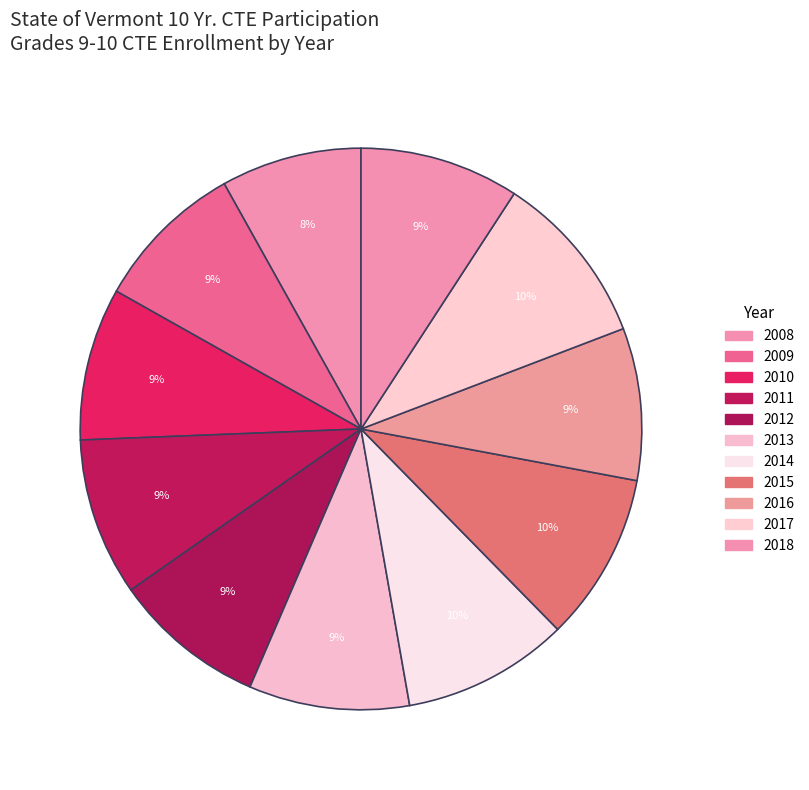

Which category has the smallest portion of the pie?

2008